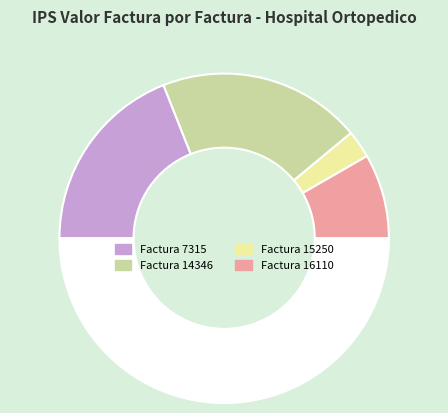

Which category has the biggest portion of the pie?

Factura 14346